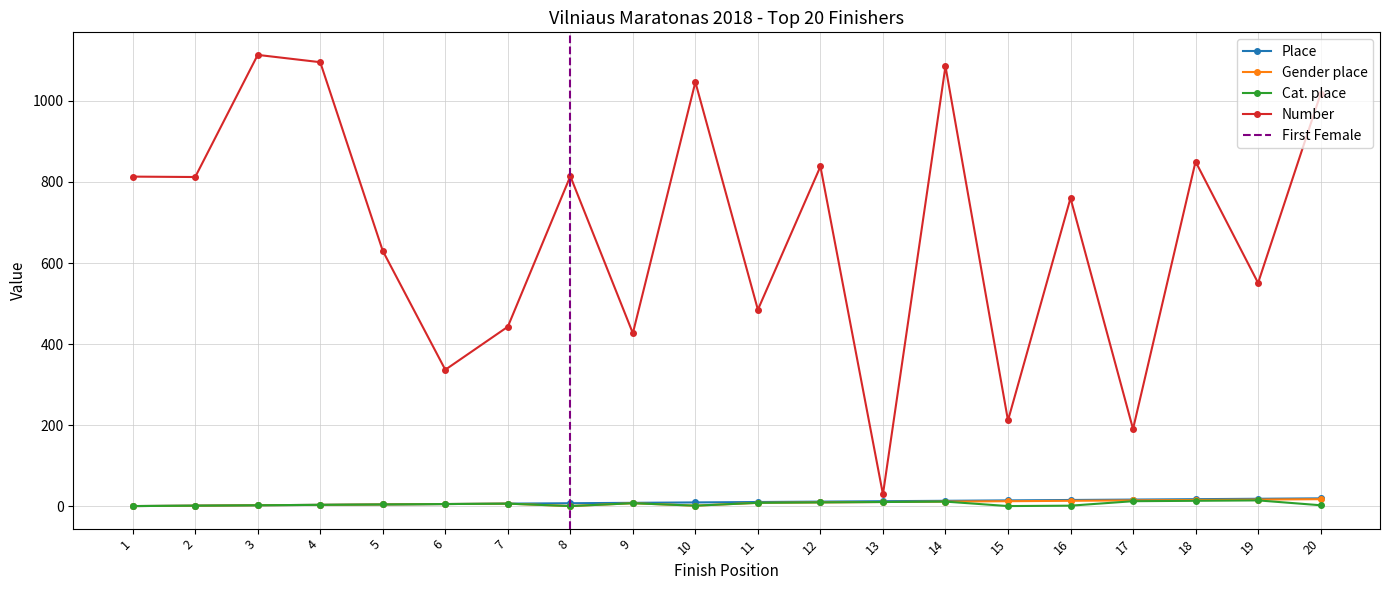

What is the total value across all series at 12?

870